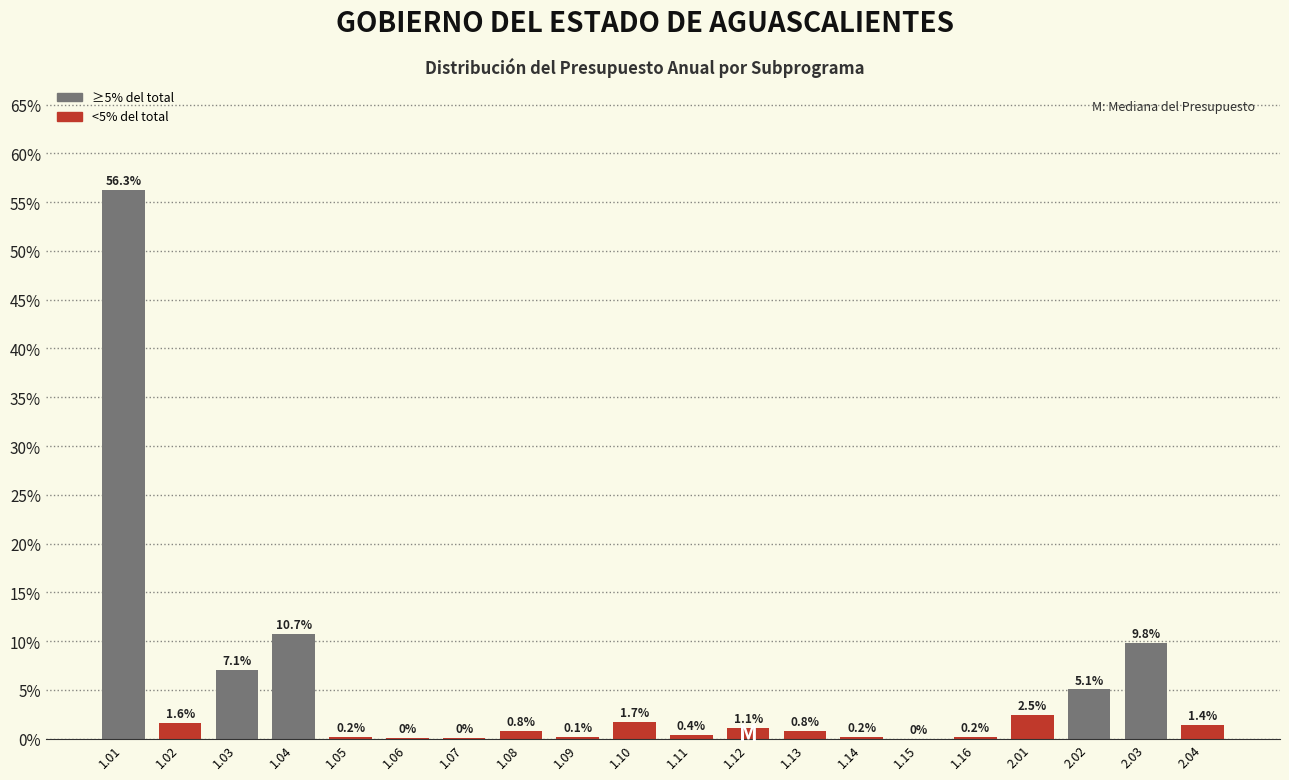

Is it true that the value at 2.04 is 1.4?

True